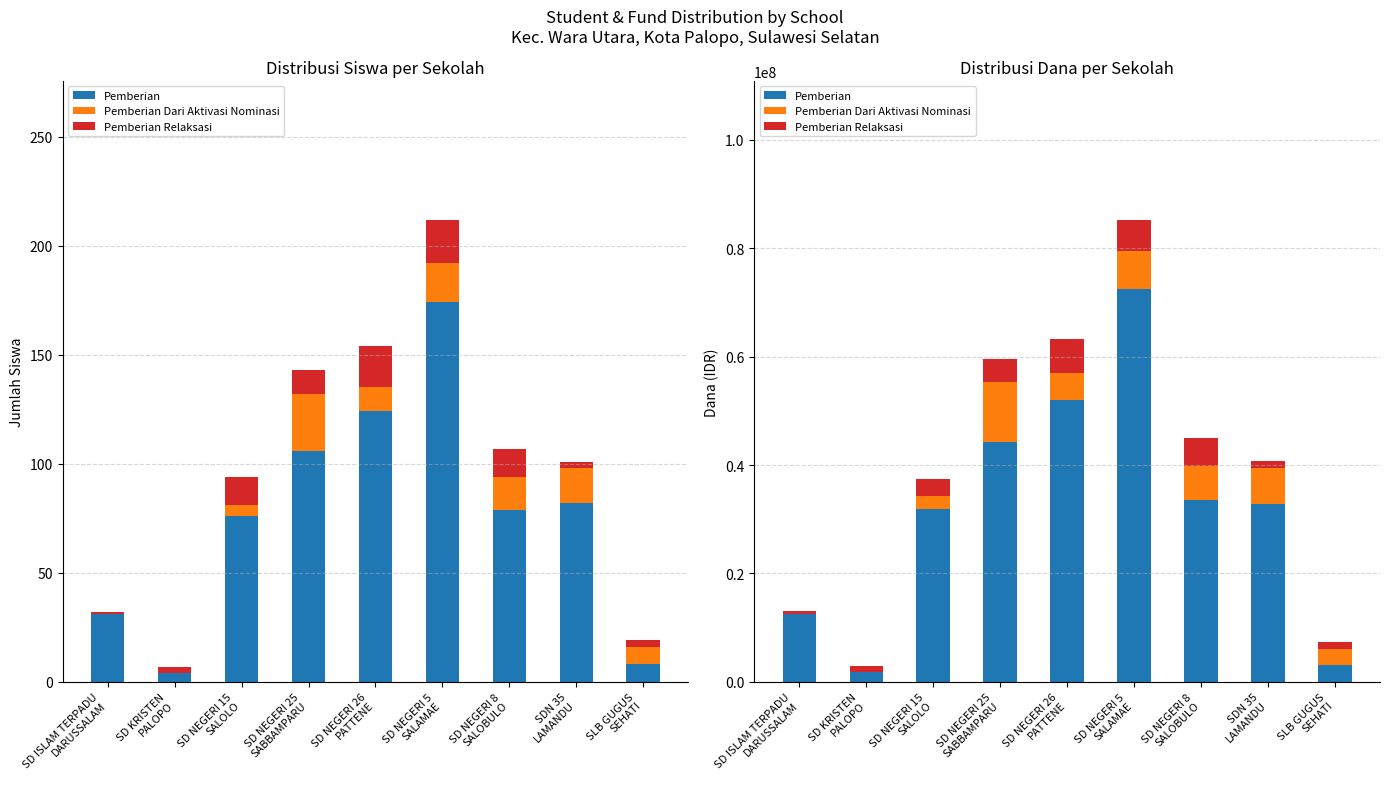

How many data points does each series have?

9